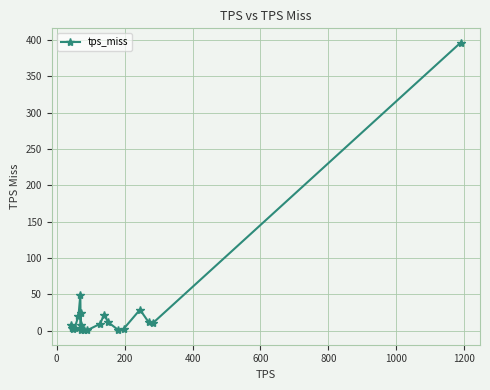

True or false: there are more than 2 points higher than both neighbors.

True